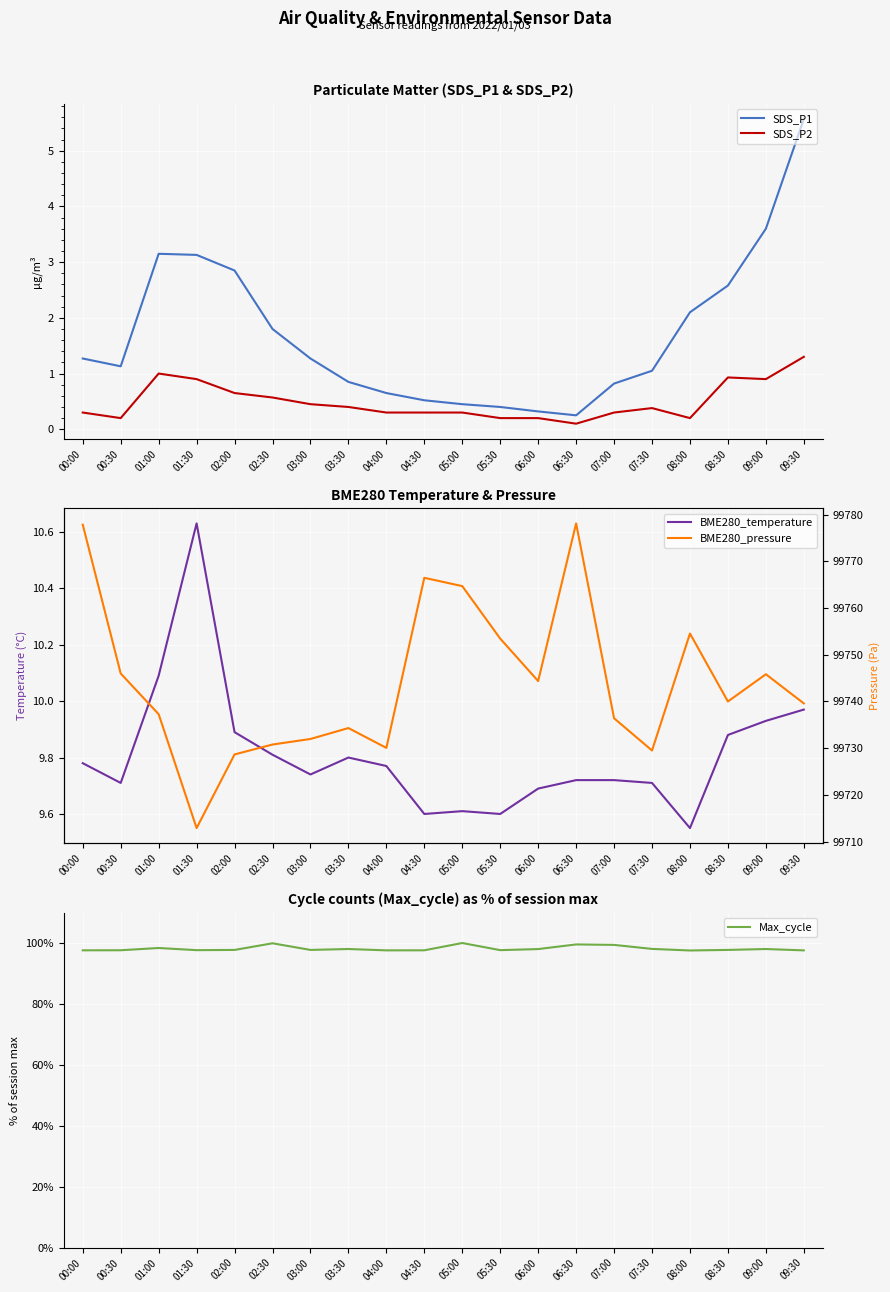

What is the label of the 2nd point from the right?

09:00